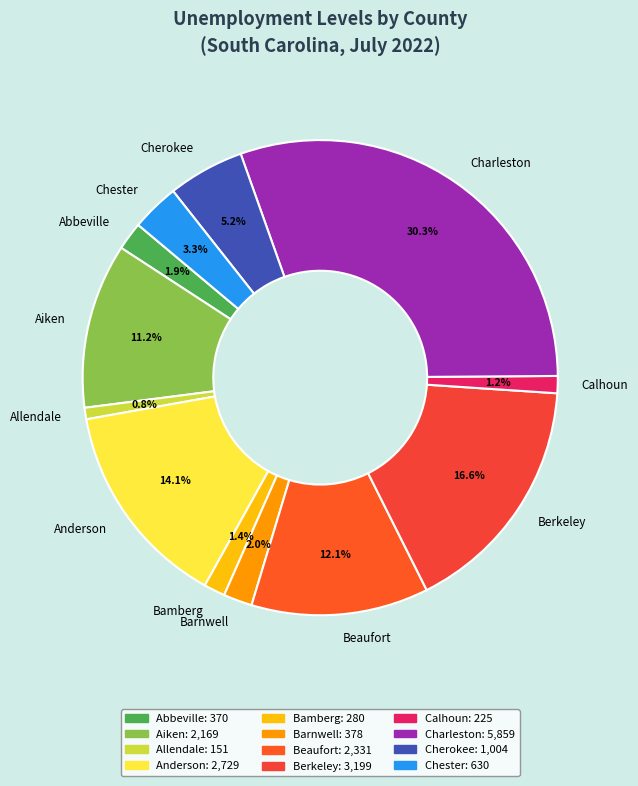

How many slices are in this pie chart?

12